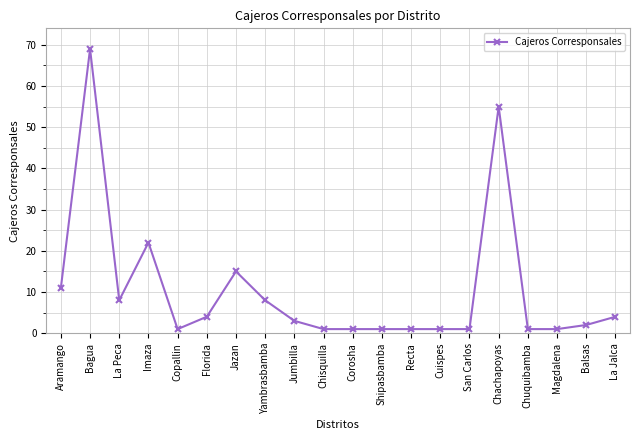

Where is the first local maximum?

Bagua